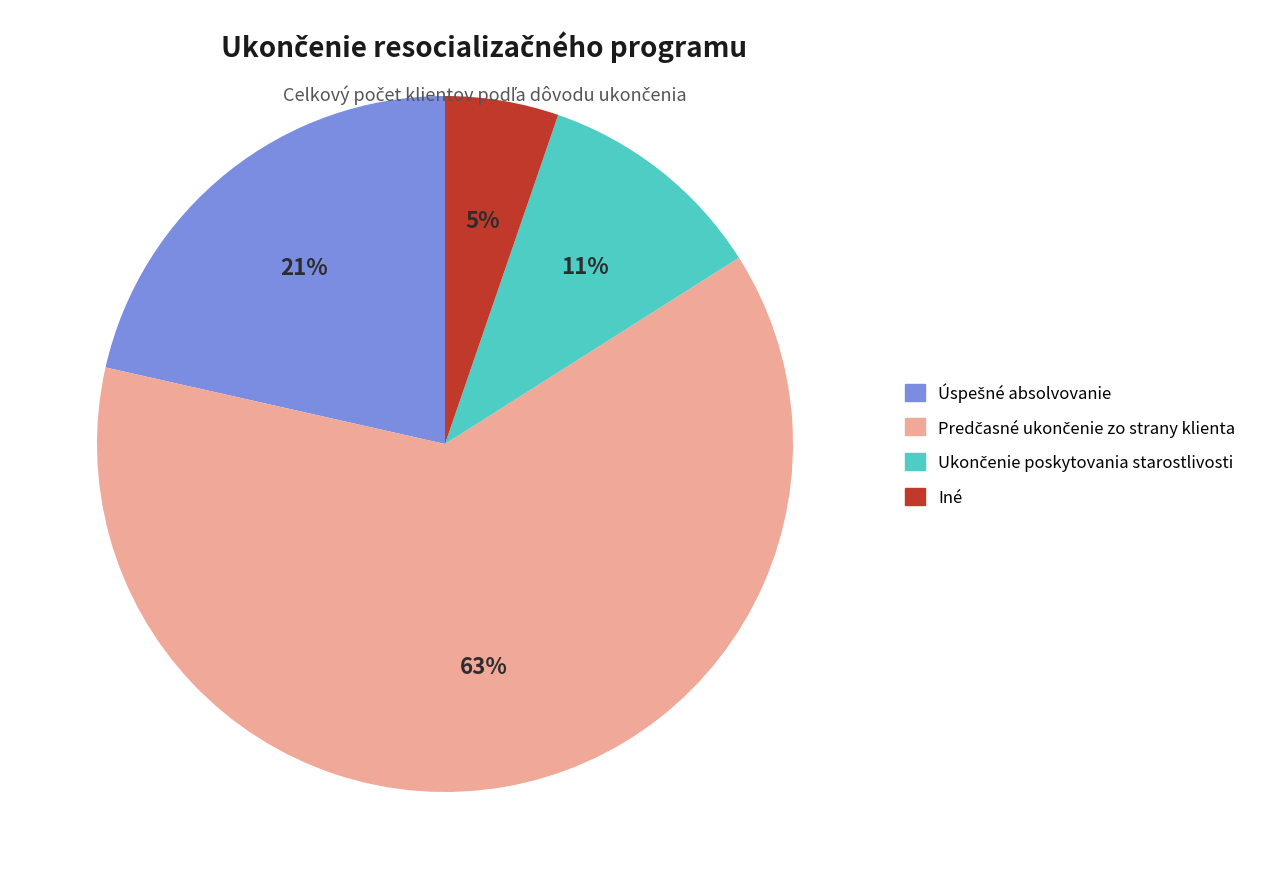

Which slice is the smallest?

Iné